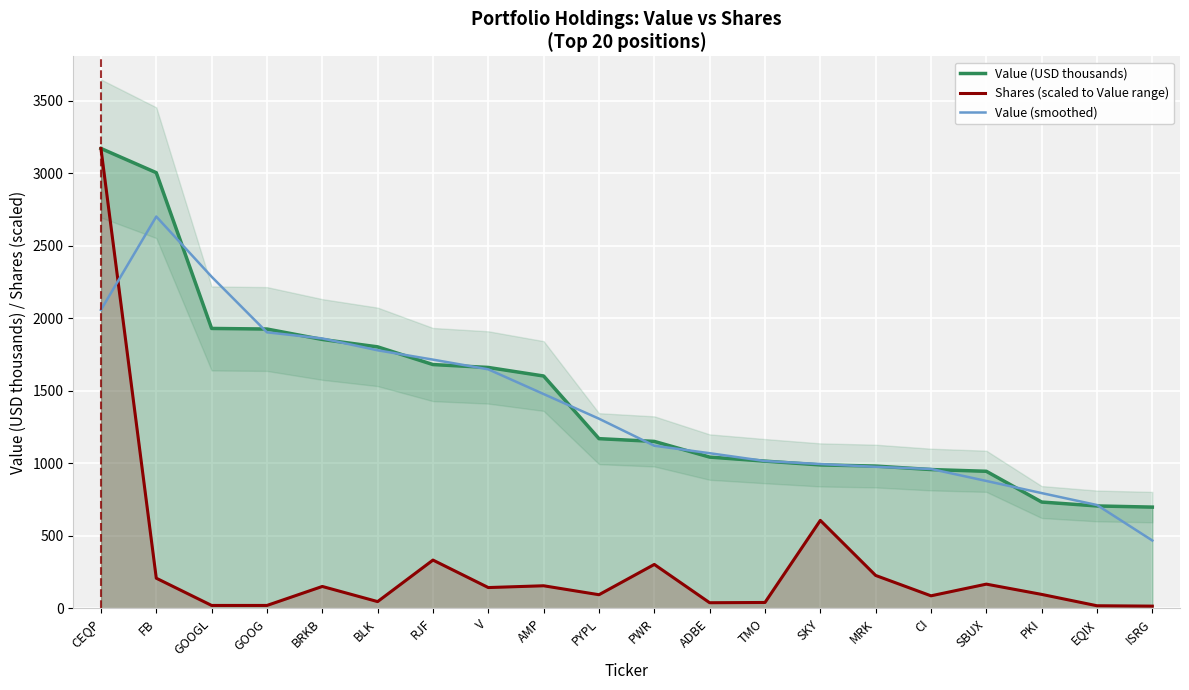

True or false: Value (USD thousands) and Shares (scaled to Value range) cross at least once.

False